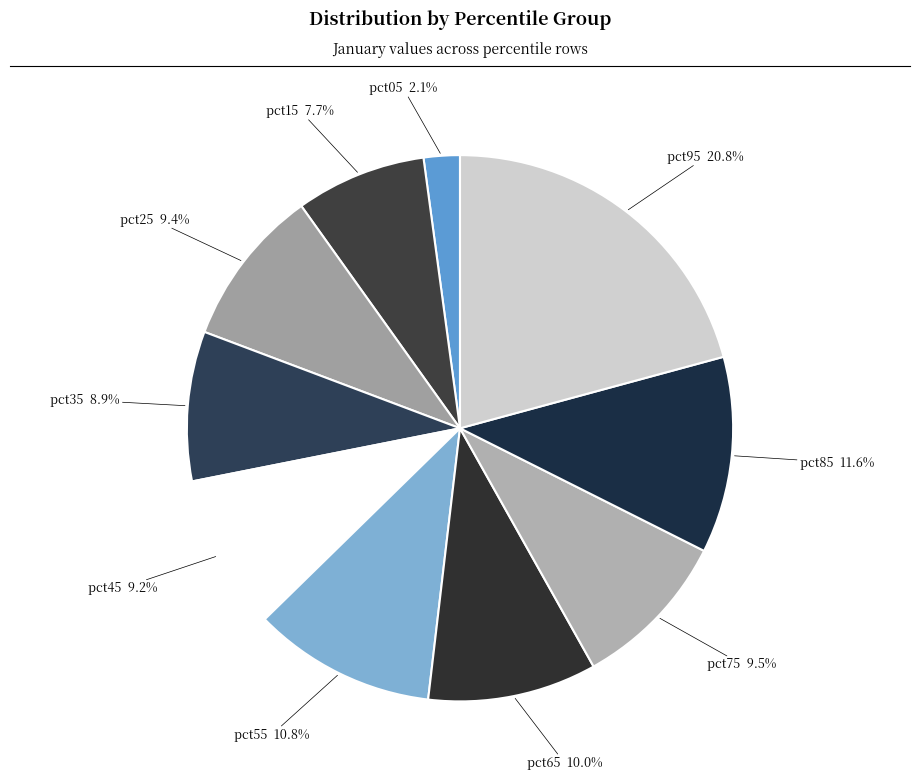

Count the number of slices in the pie.

10